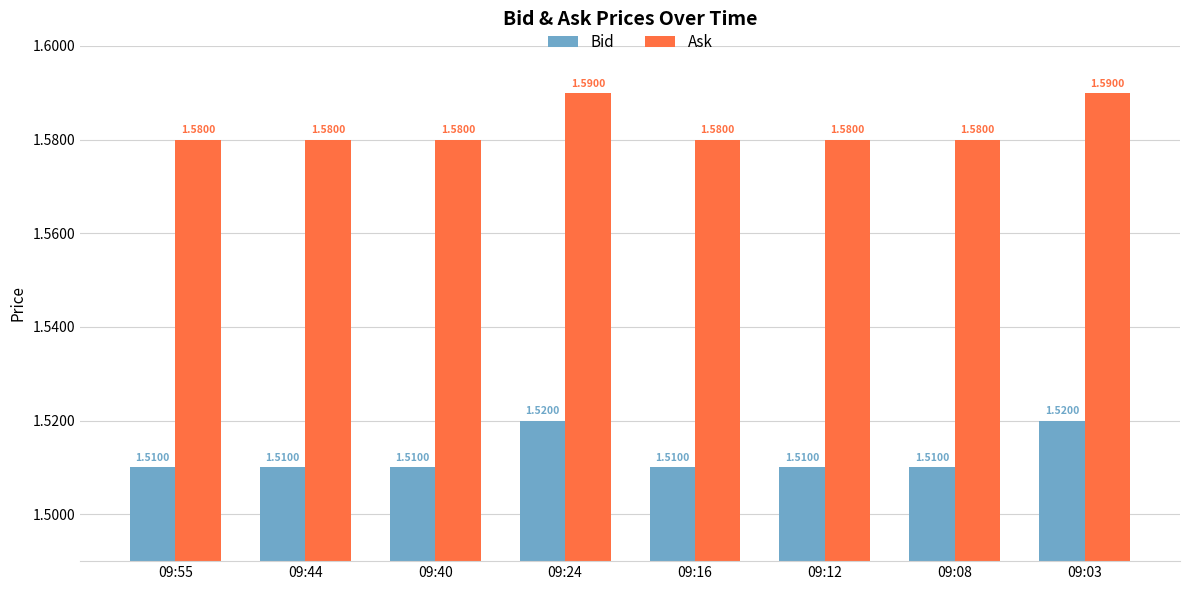

What is the sum of all Bid values?

12.1